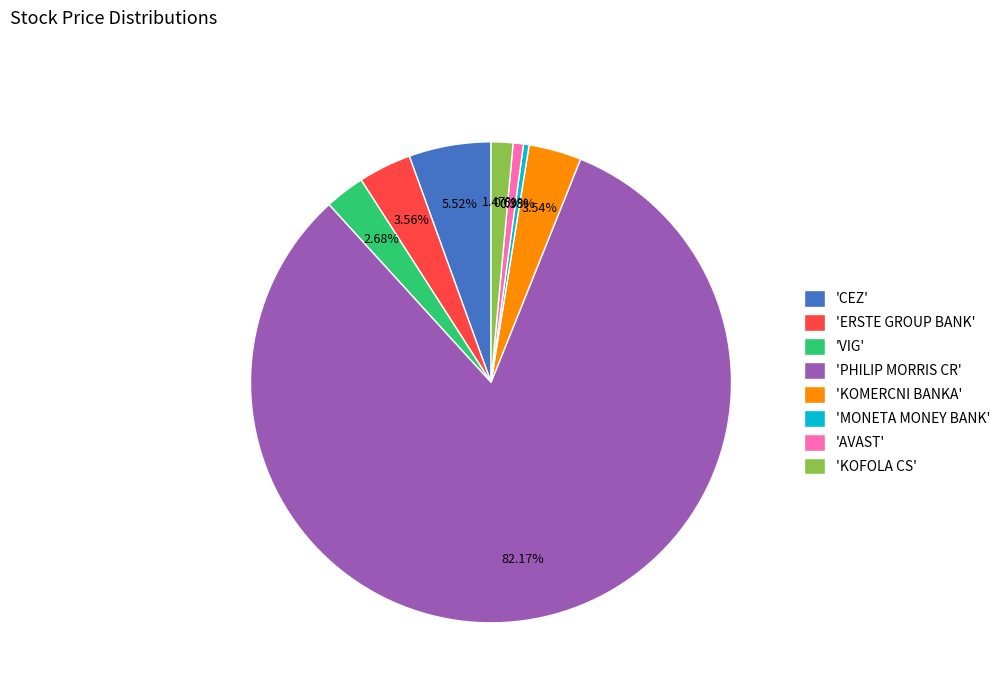

Is the sum of 'CEZ' and 'AVAST' greater than half?

No